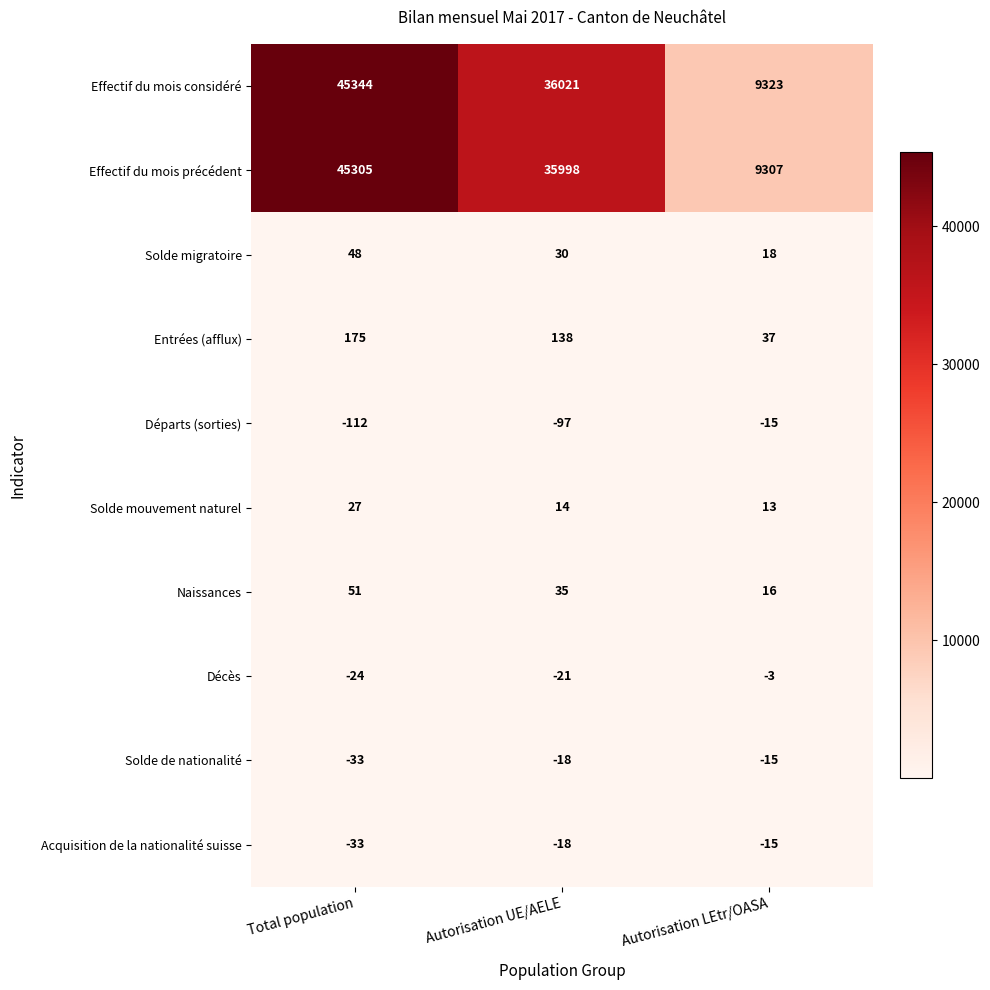

Where is Naissances nearest to the value 33?

Autorisation UE/AELE